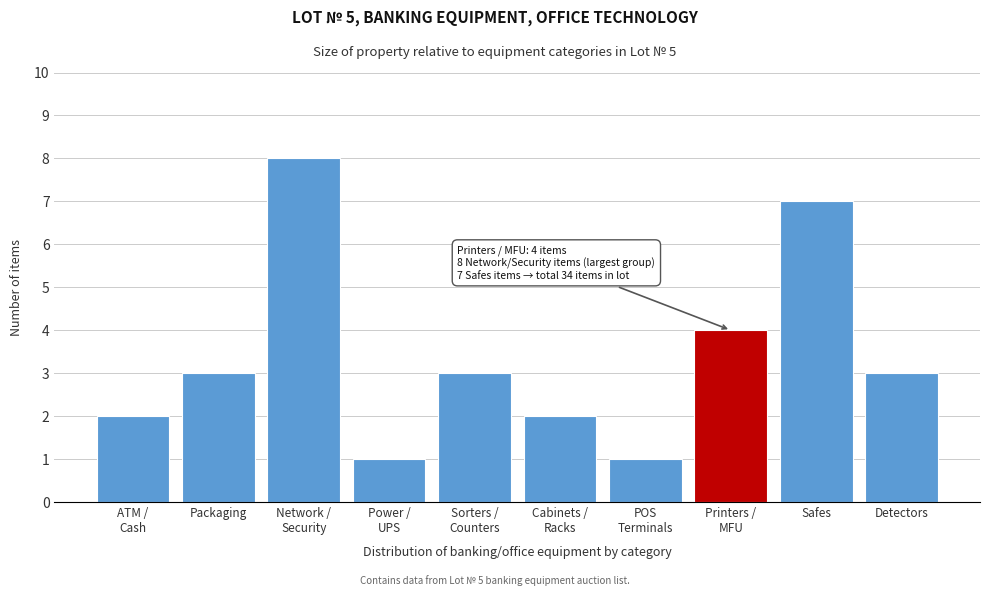

Reading left to right, what are all the values shown in this chart?

2	3	8	1	3	2	1	4	7	3